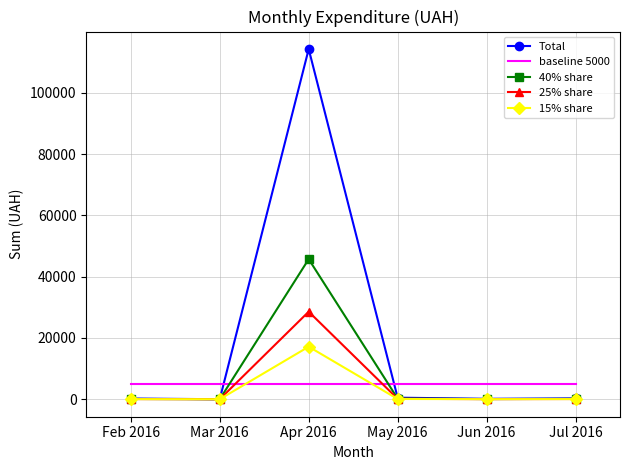

The value of Total at Apr 2016 is 150337.3. True or false?

False